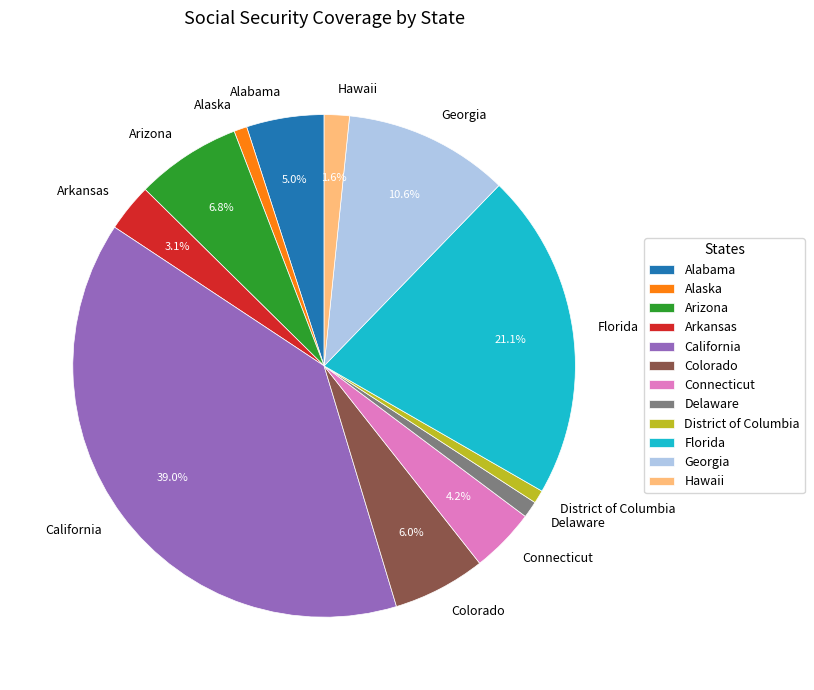

What is the largest slice in the pie chart?

California